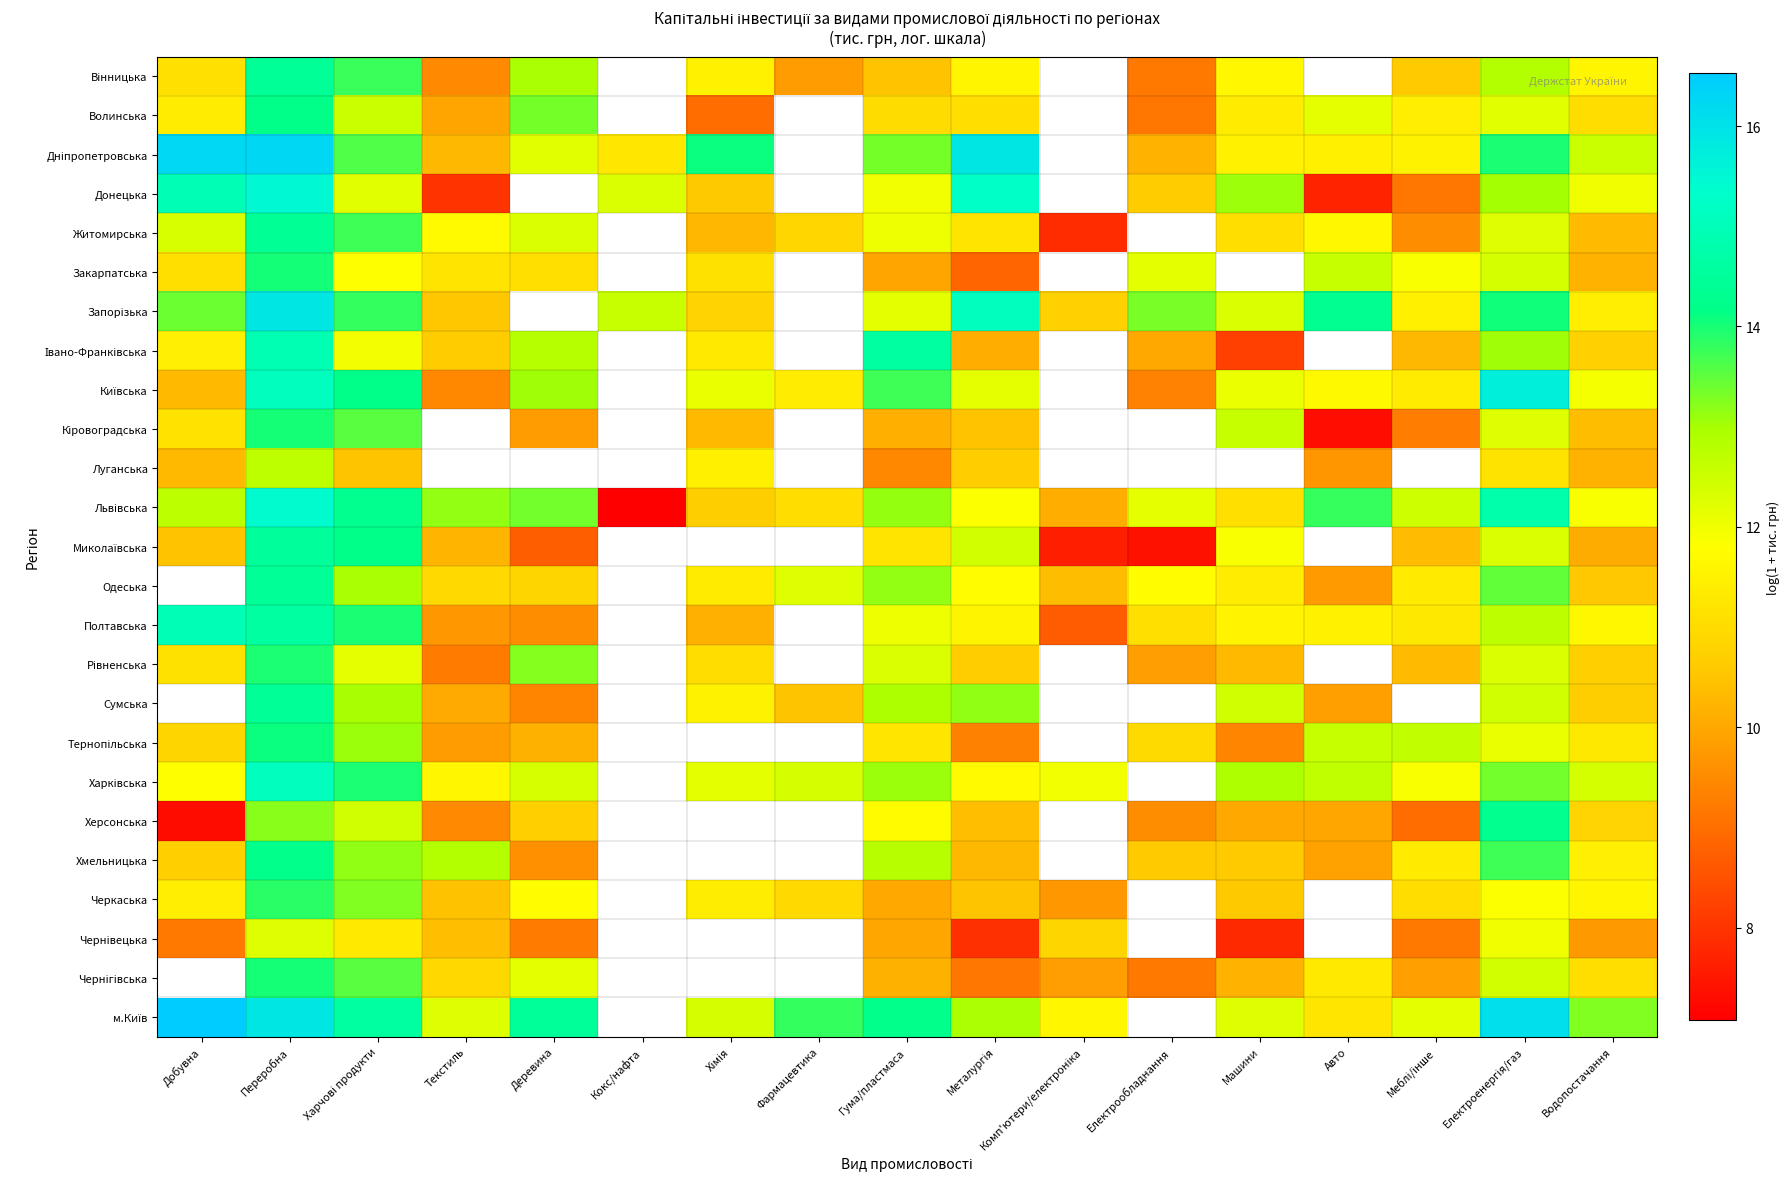

Which category has the highest value in the Рівненська series?

Переробна